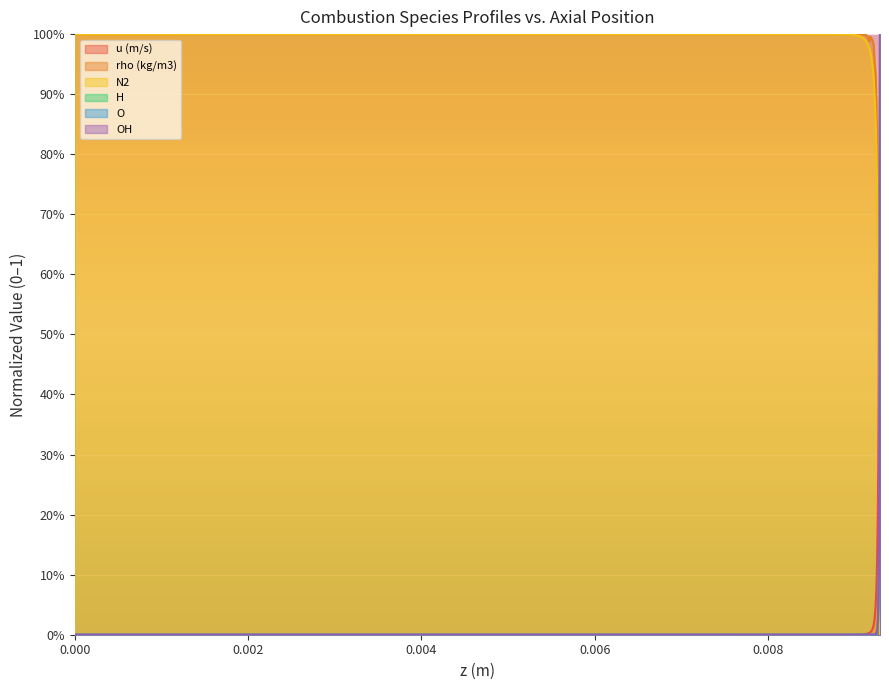

Which series changed the most between 0.008333333333333333 and 0.009250000000000001?

N2